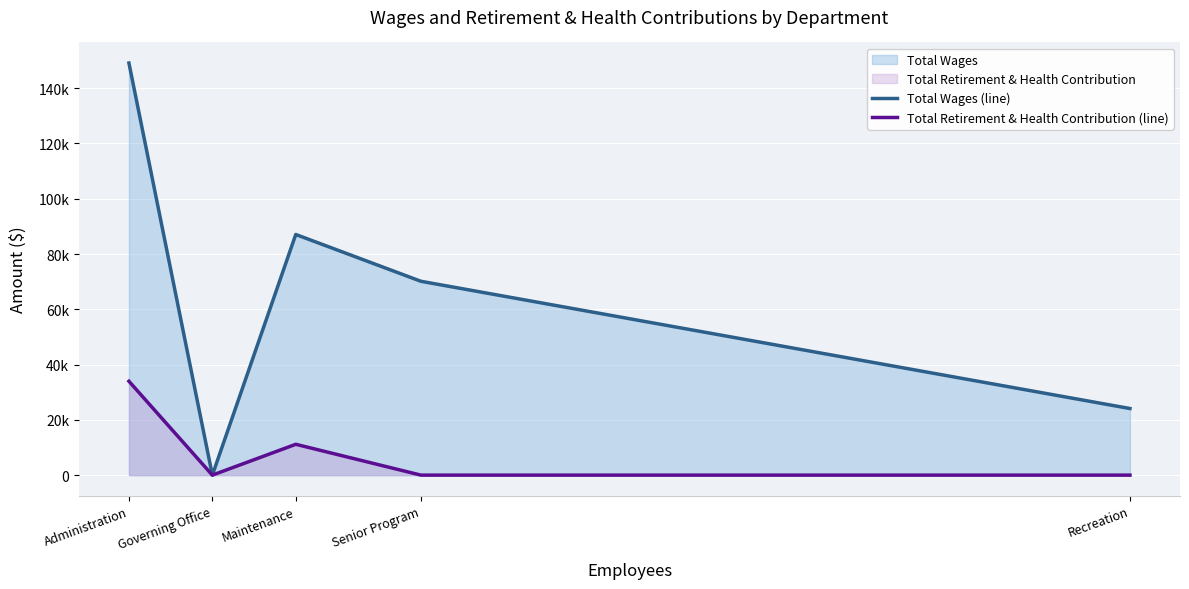

Which series has the widest spread of values?

Total Wages (line)